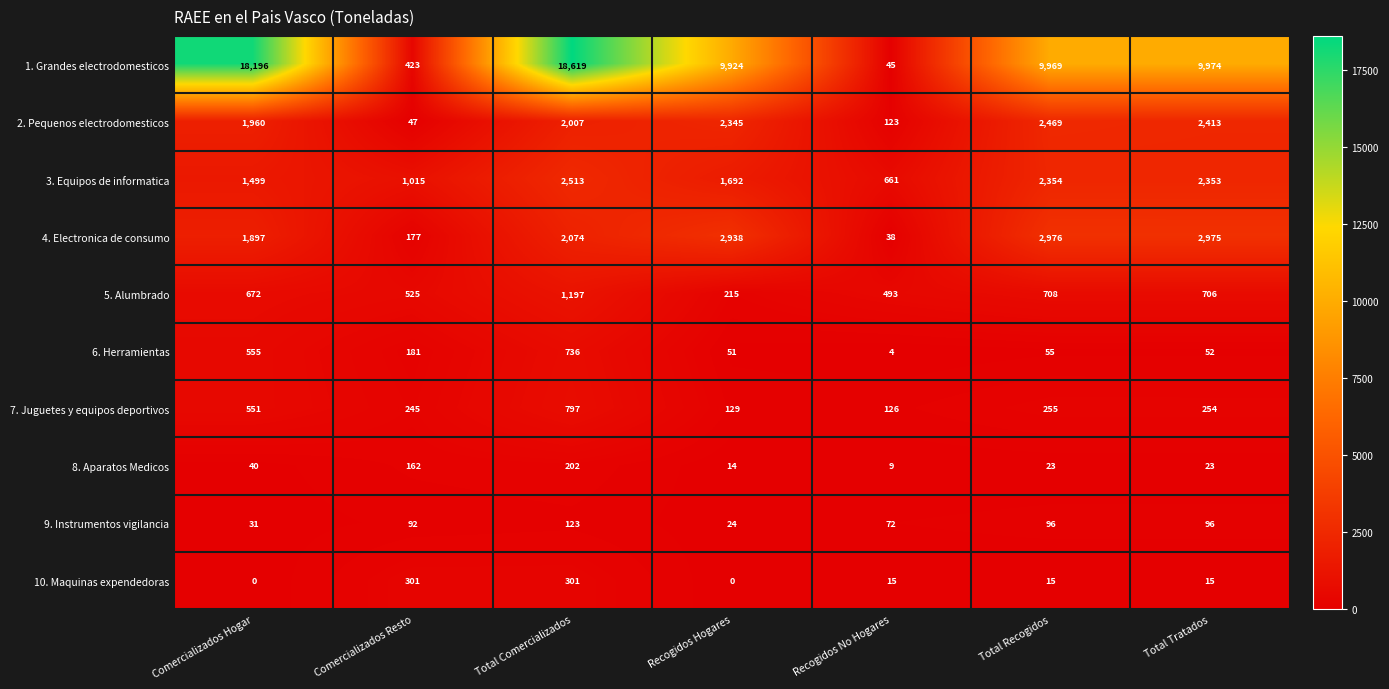

What is the difference between the 10. Maquinas expendedoras values at Recogidos Hogares and Total Comercializados?

301